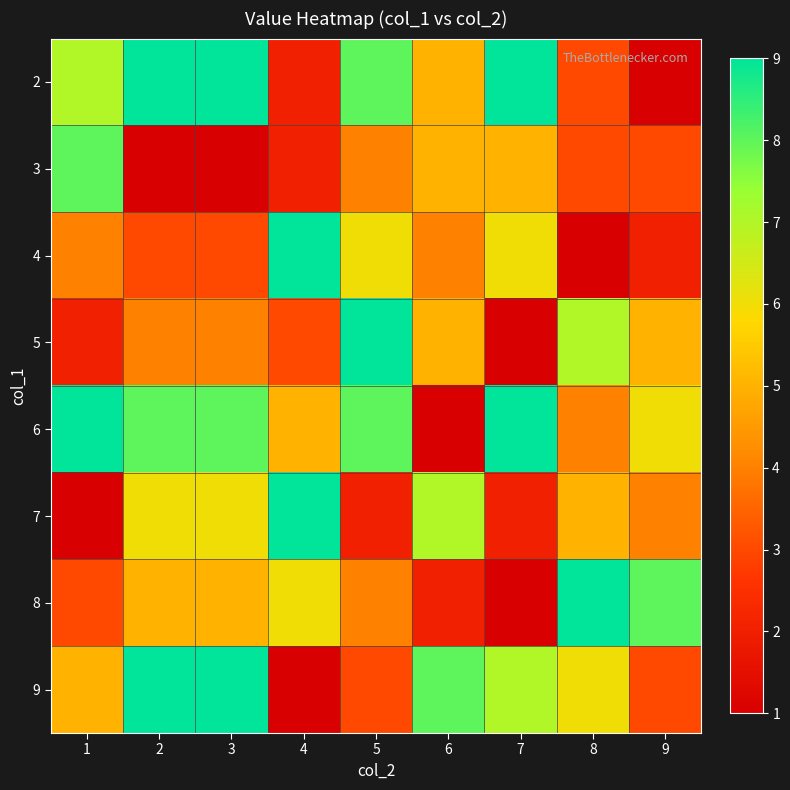

Which label corresponds to the largest value in the chart?

2